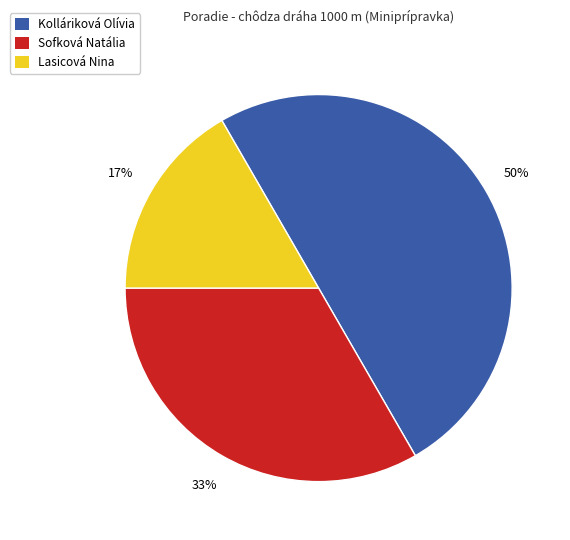

Is it true that Sofková Natália is 33% of the pie?

True